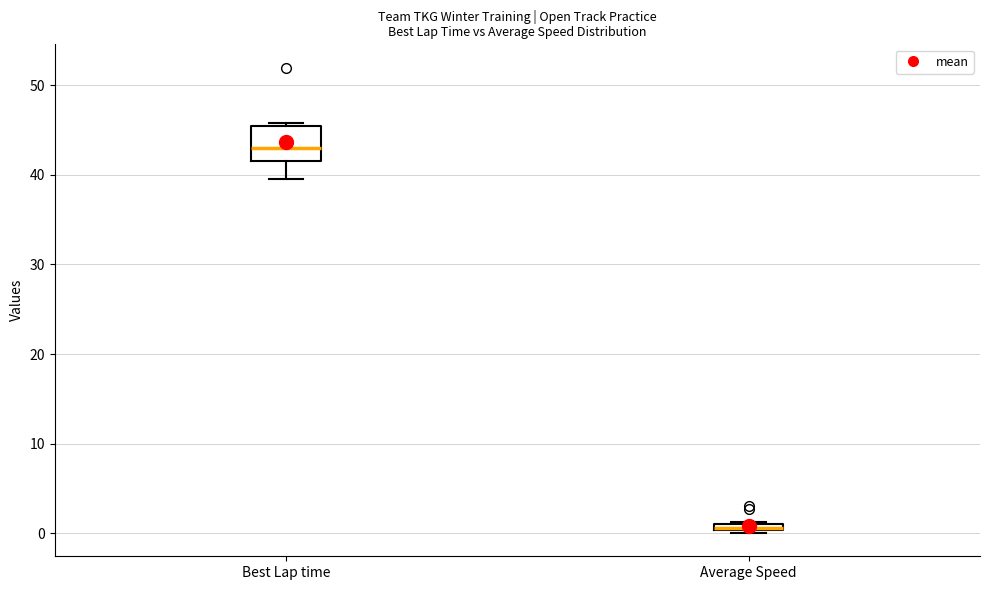

Which box has the lowest median line?

Average Speed